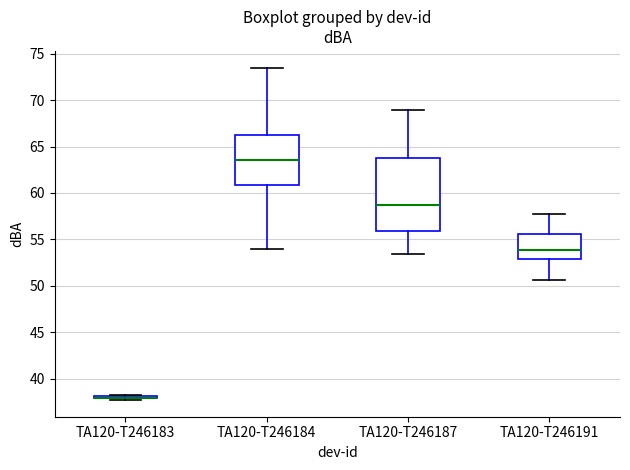

Reading left to right, read every box against the y-axis: the position of its median line, the range the box covers, and the ends of its whiskers. The values are not printed on the chart, so give them approximately, as read against the axis.

TA120-T246183: box collapsed to a line at 38.0, whiskers 37.5 to 38.5
TA120-T246184: median 63.5, box 61.0 to 66.0, whiskers 54.0 to 73.5
TA120-T246187: median 58.5, box 56.0 to 64.0, whiskers 53.5 to 69.0
TA120-T246191: median 54.0, box 53.0 to 55.5, whiskers 50.5 to 57.5